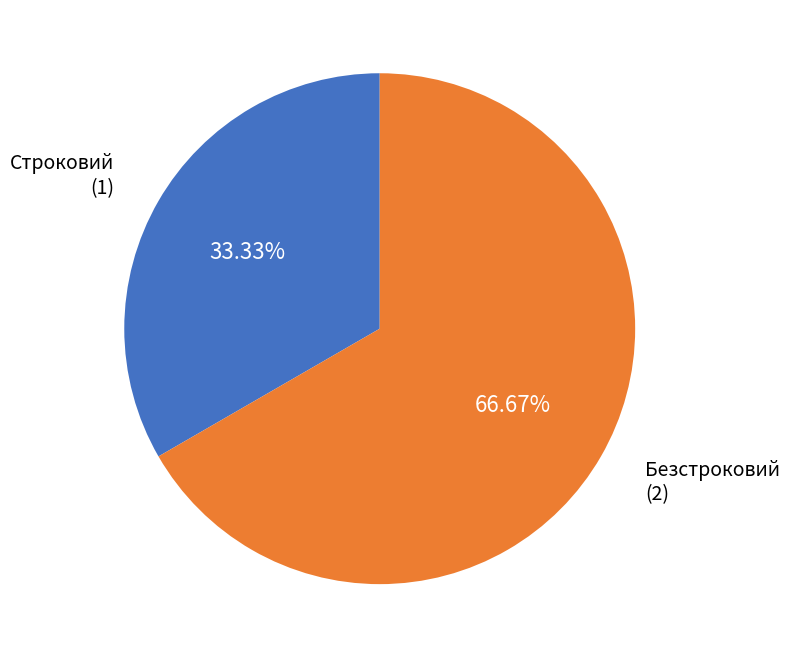

Is there any slice that represents more than half of the pie?

Yes